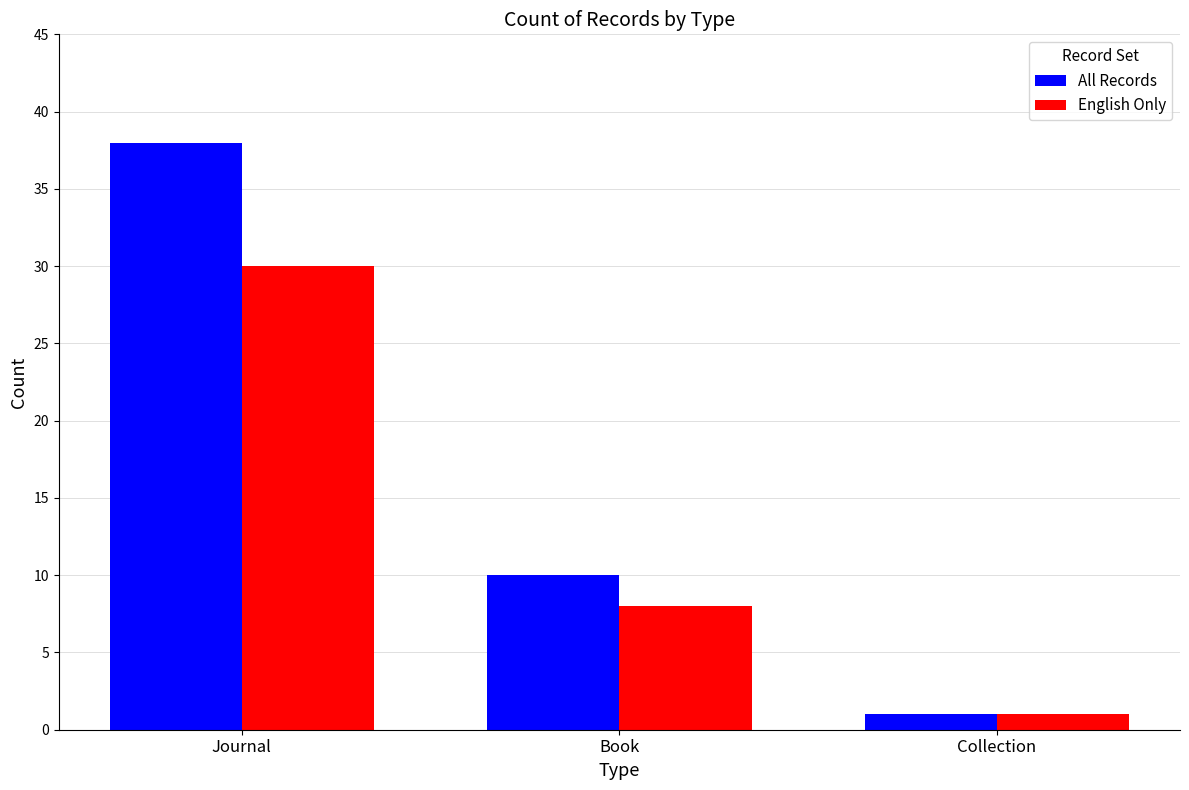

What is the spread (max minus min) of values at Journal?

8